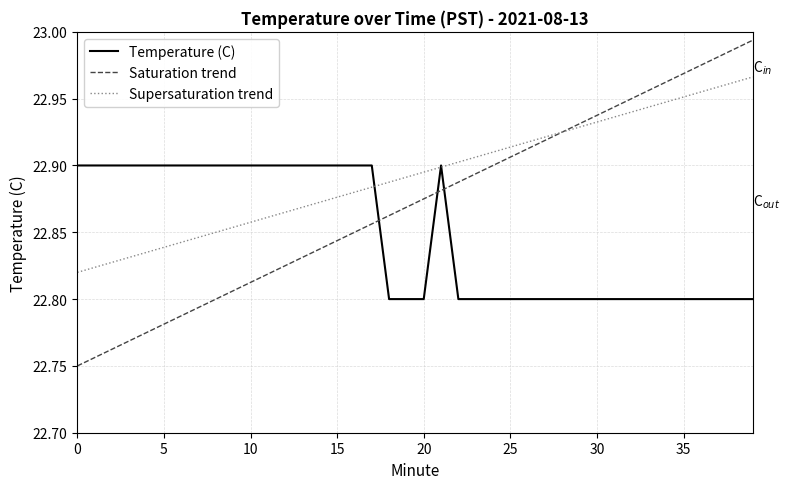

How many lines are shown in the chart?

3